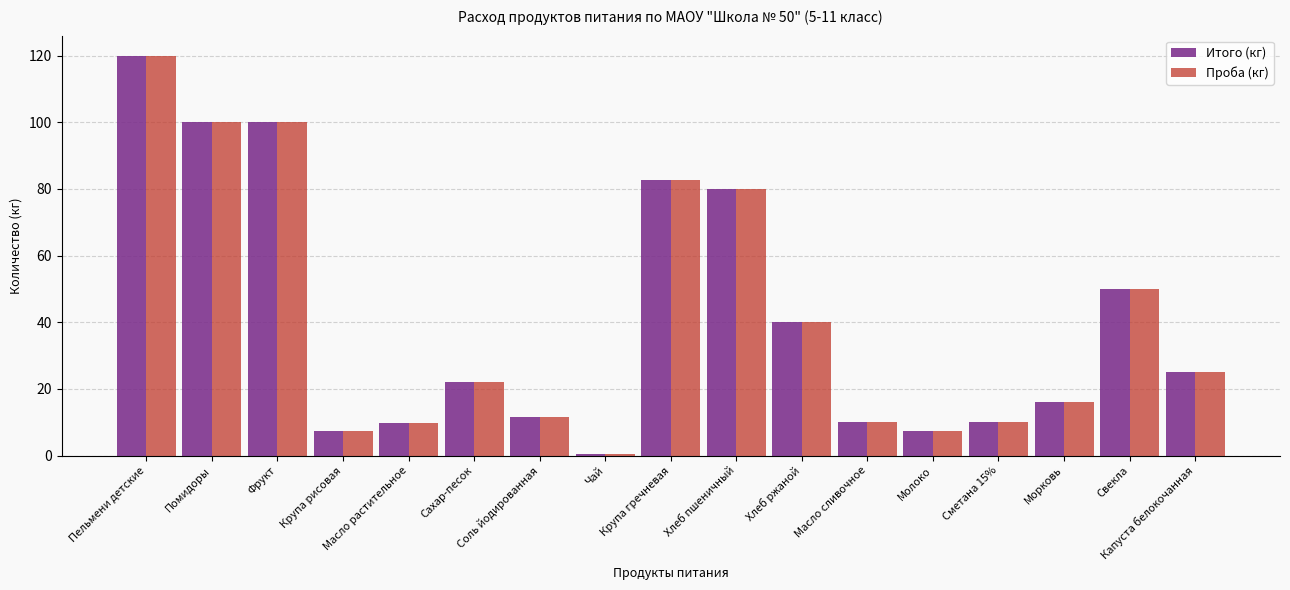

True or false: Итого (кг) has a value of 80.0 at Хлеб пшеничный.

True